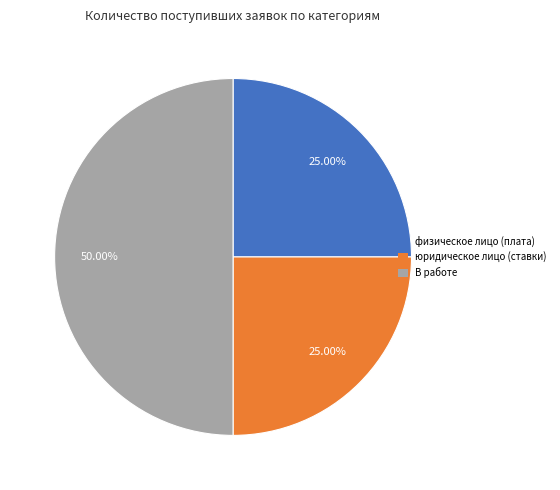

Between В работе and физическое лицо (плата), which is larger?

В работе